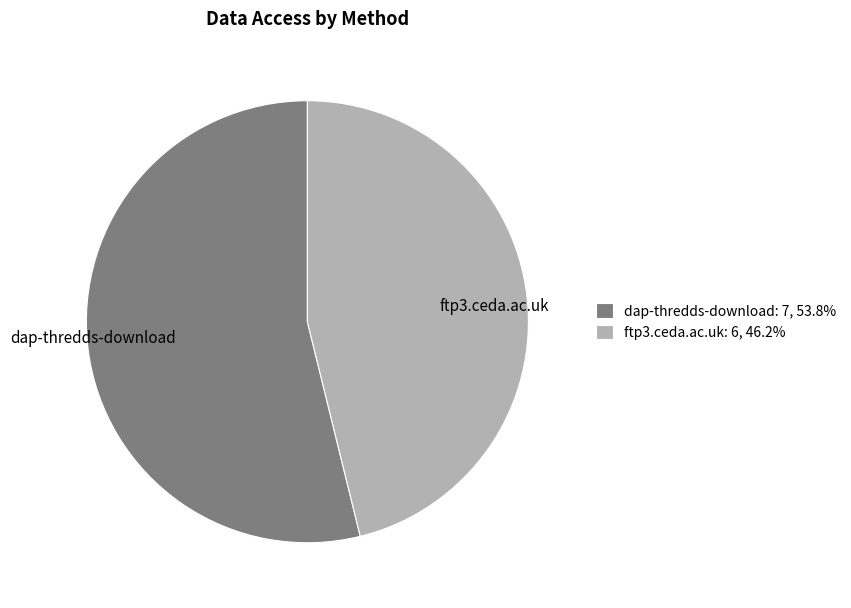

Is it true that ftp3.ceda.ac.uk is 41% of the pie?

False